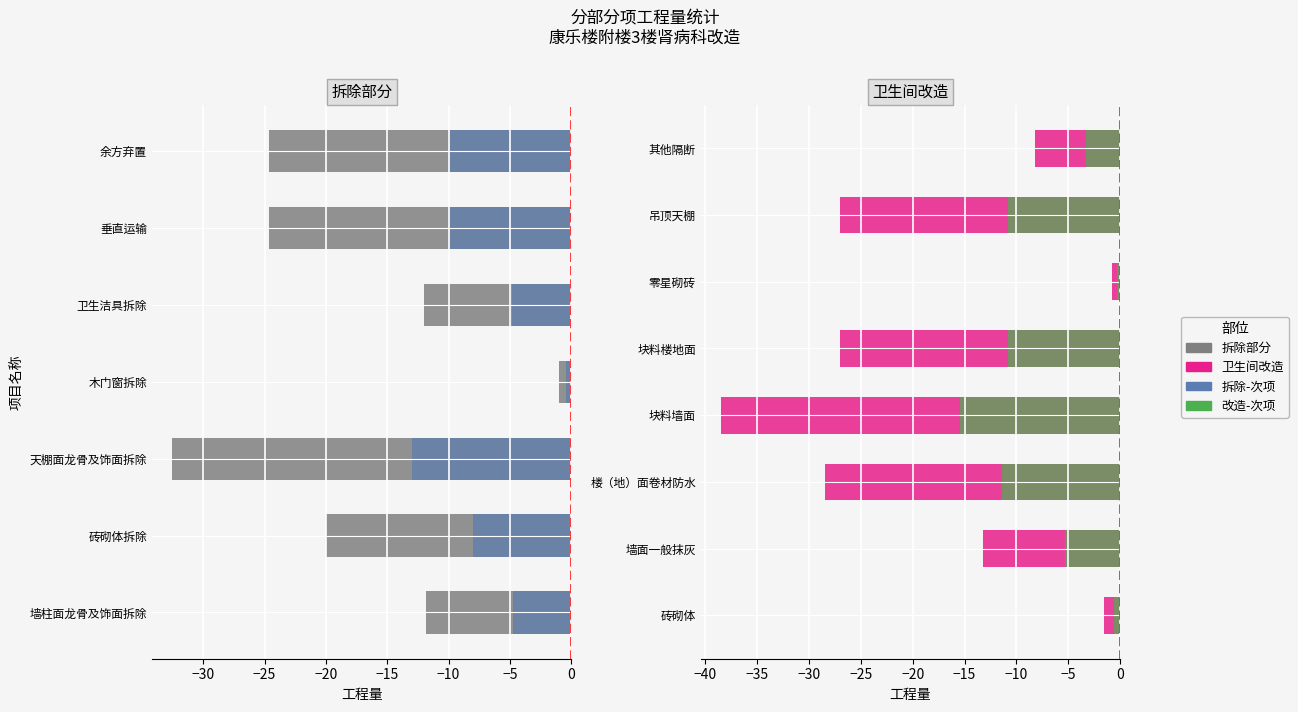

Which series has the largest total across all categories?

卫生间改造